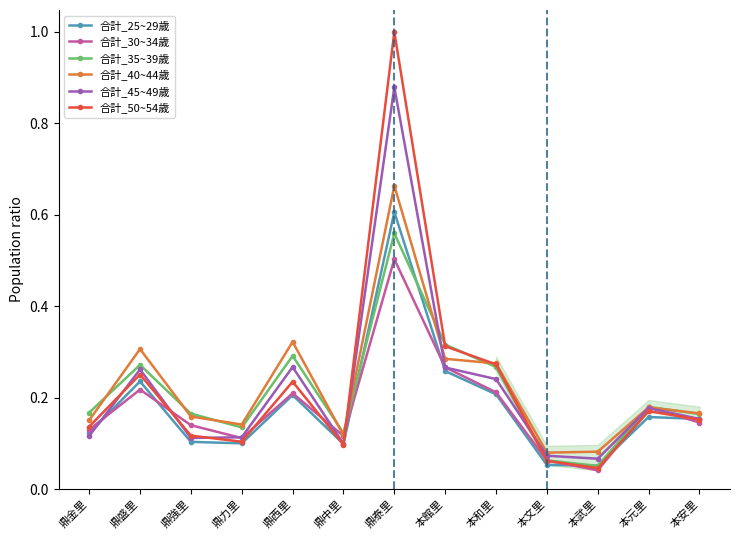

How many lines are shown in the chart?

6